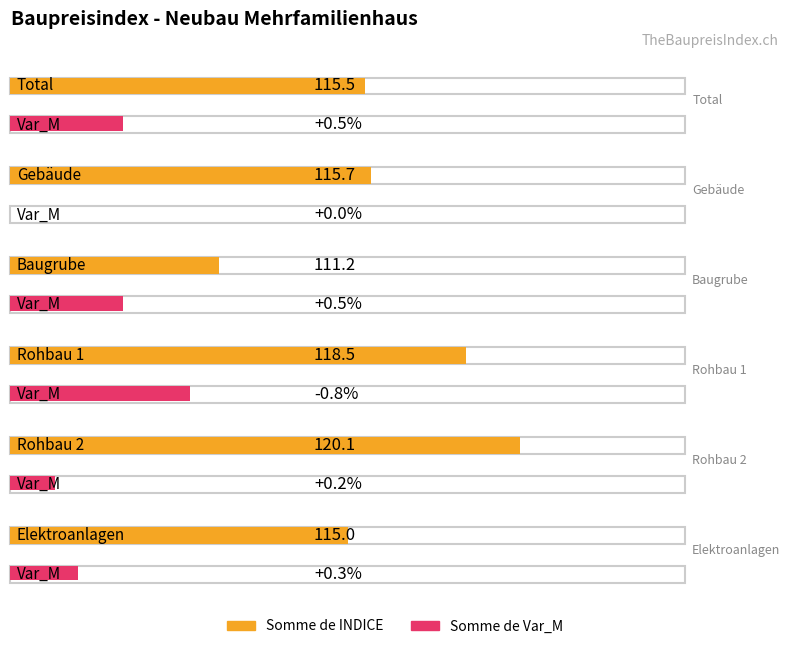

Reading left to right, what are all the values shown in this chart?

Somme de INDICE: Total=115.5	Gebäude=115.7	Baugrube=111.2	Rohbau 1=118.5	Rohbau 2=120.1	Elektroanlagen=115.0
Somme de Var_M: Total=0.5	Gebäude=0.0	Baugrube=0.5	Rohbau 1=-0.8	Rohbau 2=0.2	Elektroanlagen=0.3